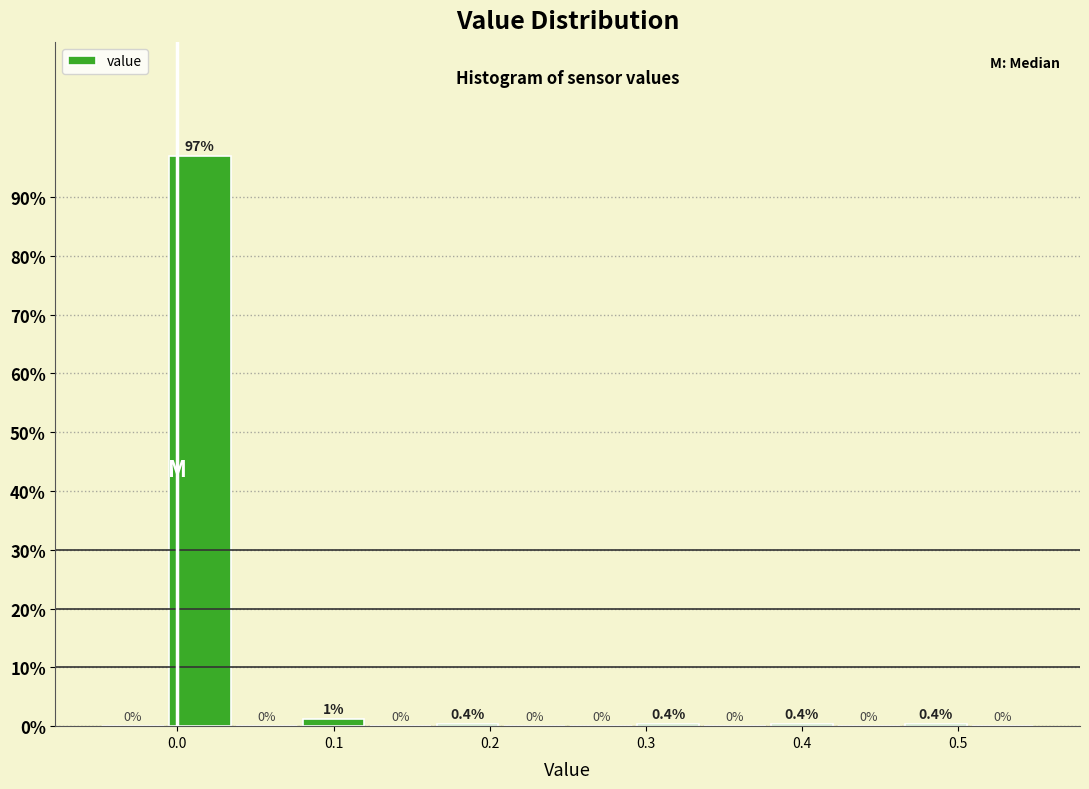

Which range on the x-axis has the tallest bar?

-0.01 to 0.04